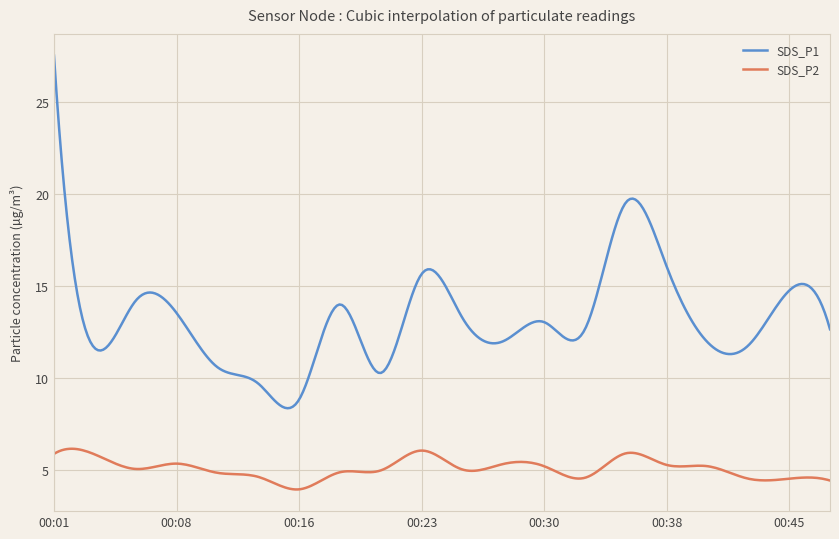

True or false: SDS_P2 and SDS_P1 cross at least once.

False